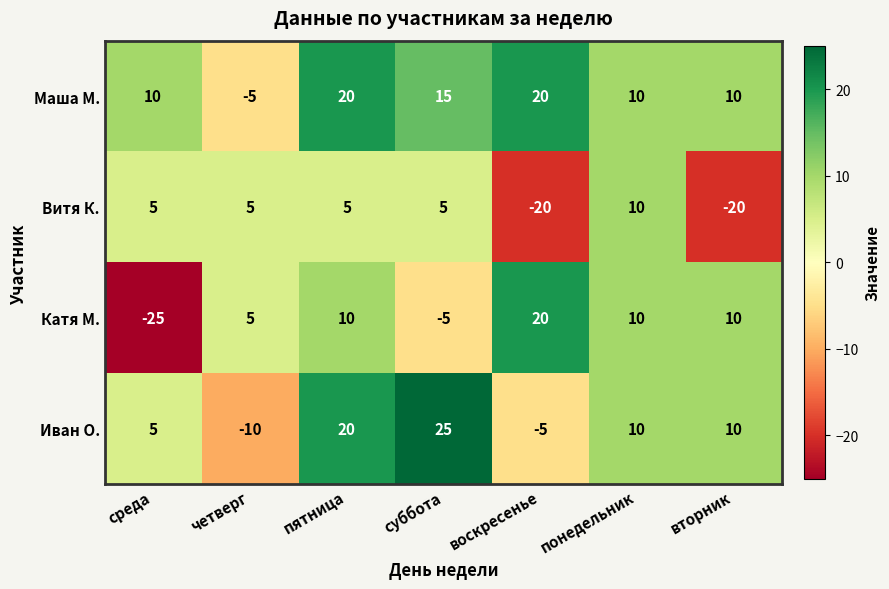

Is it true that Катя М. equals 18 at понедельник?

False